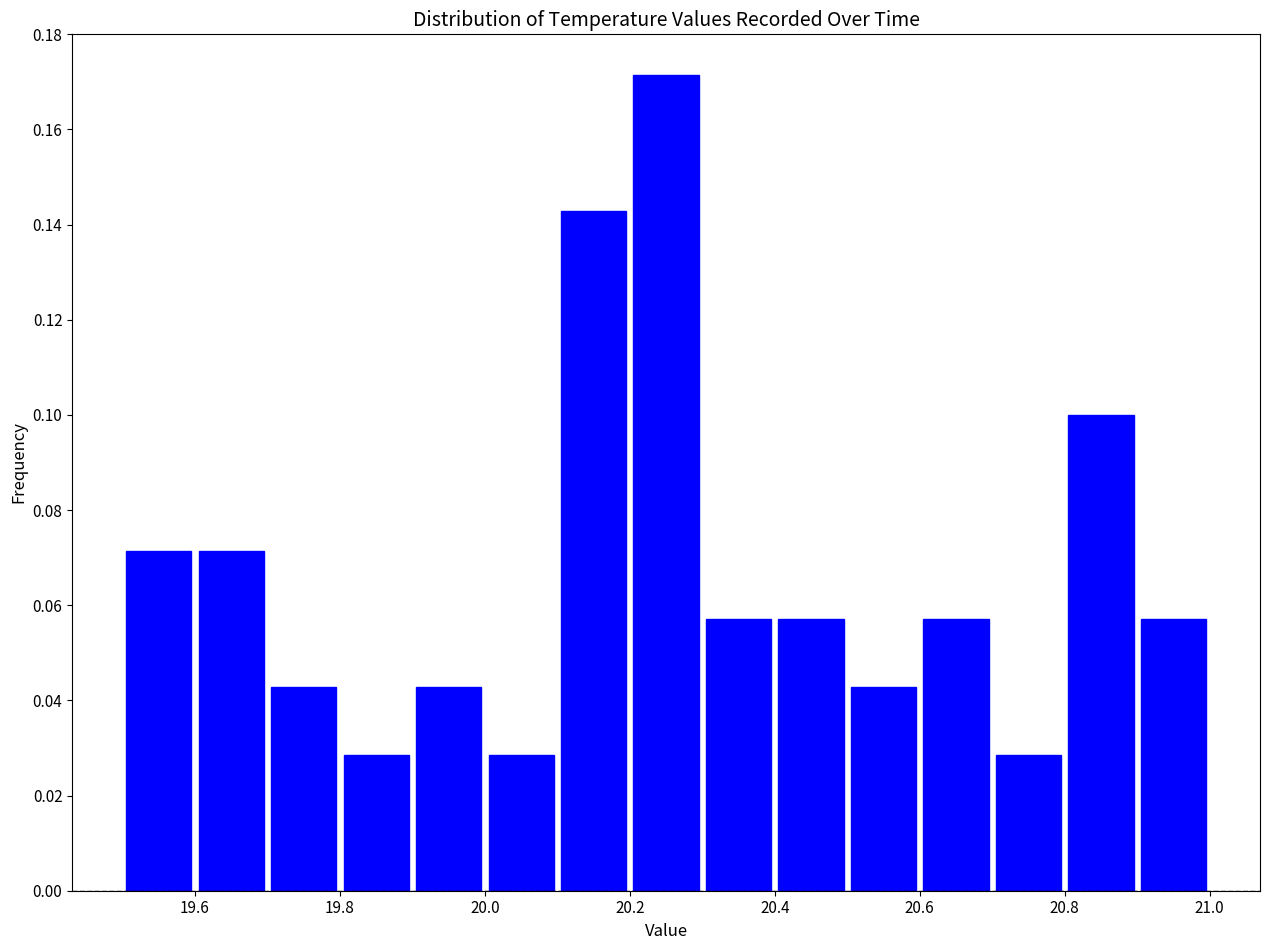

Reading left to right, list every bar in this chart as the range it spans on the x-axis followed by its height. The values are not printed on the chart, so give them approximately, as read against the axis.

19.5 to 19.6: 0.072
19.6 to 19.7: 0.072
19.7 to 19.8: 0.042
19.8 to 19.9: 0.028
19.9 to 20.0: 0.042
20.0 to 20.1: 0.028
20.1 to 20.2: 0.142
20.2 to 20.3: 0.172
20.3 to 20.4: 0.058
20.4 to 20.5: 0.058
20.5 to 20.6: 0.042
20.6 to 20.7: 0.058
20.7 to 20.8: 0.028
20.8 to 20.9: 0.100
20.9 to 21.0: 0.058